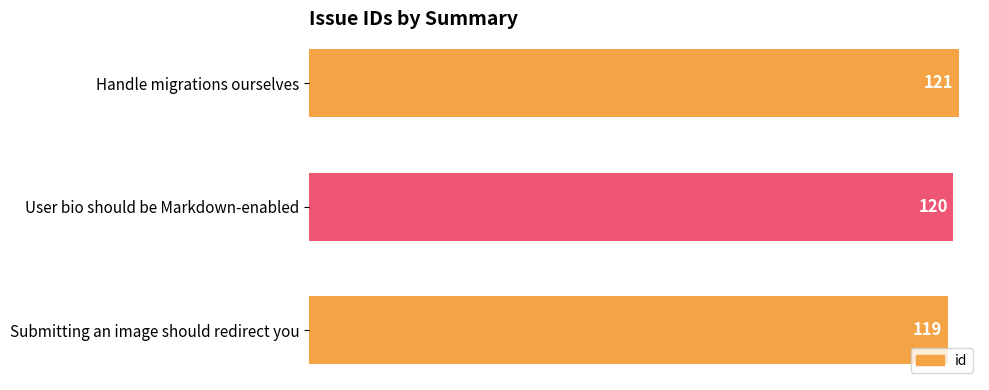

Count the values in the range 119 to 121.

3